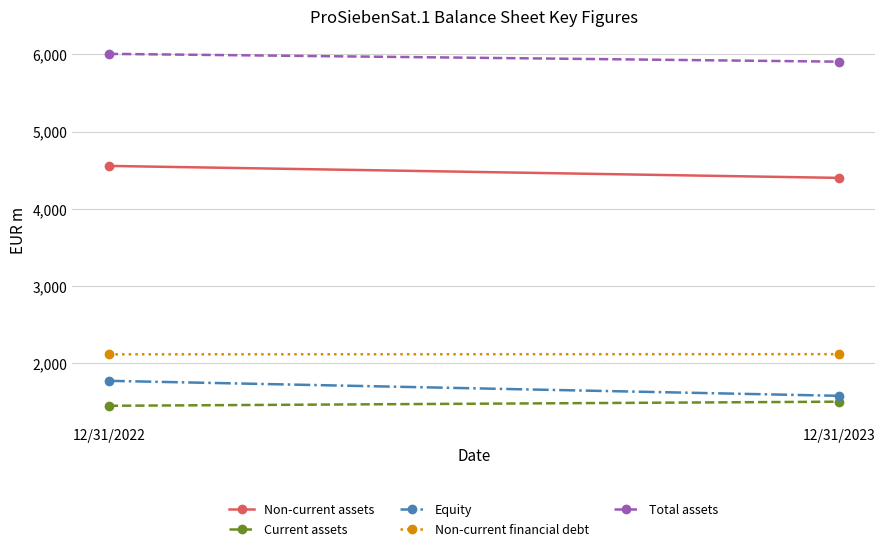

How many distinct data groups are displayed?

5